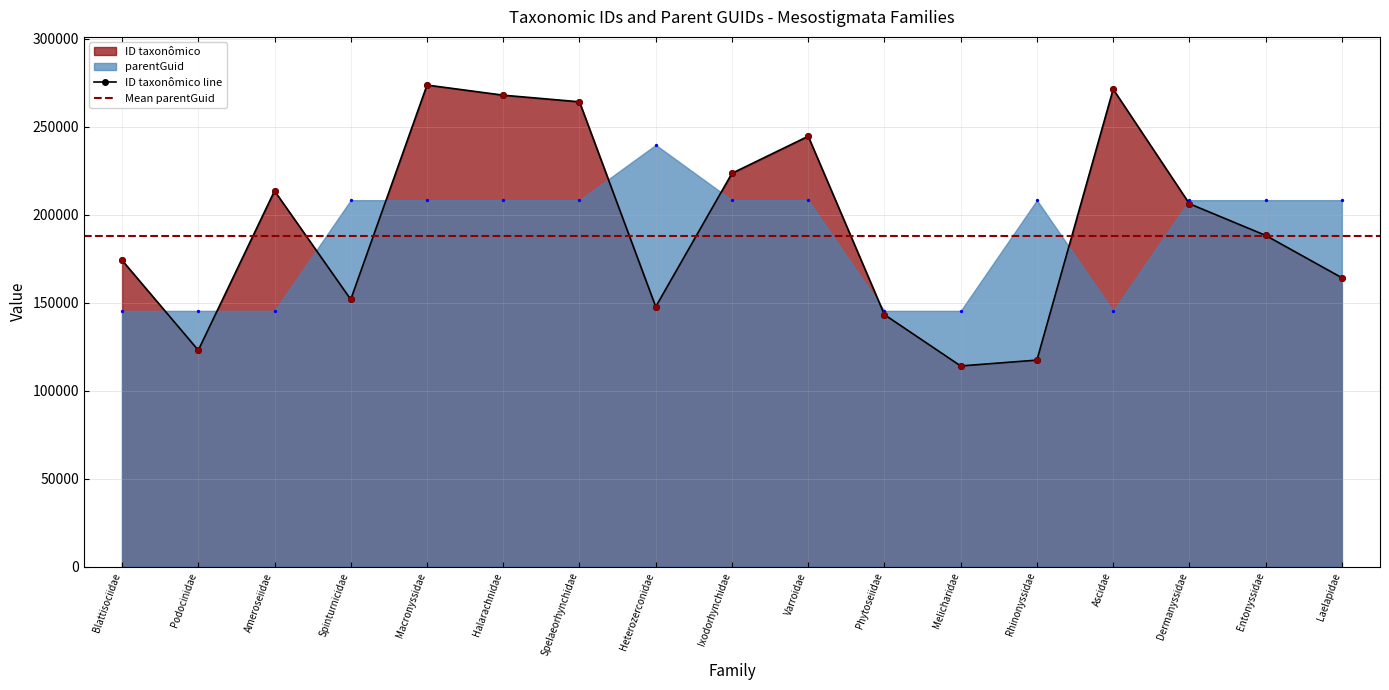

Which series has the largest total across all categories?

ID taxonômico